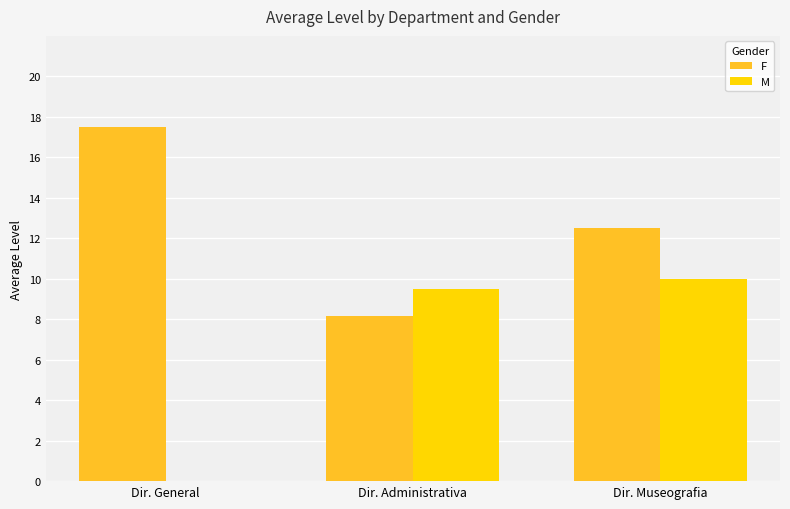

At which label is F closest to 12?

Dir. Museografia